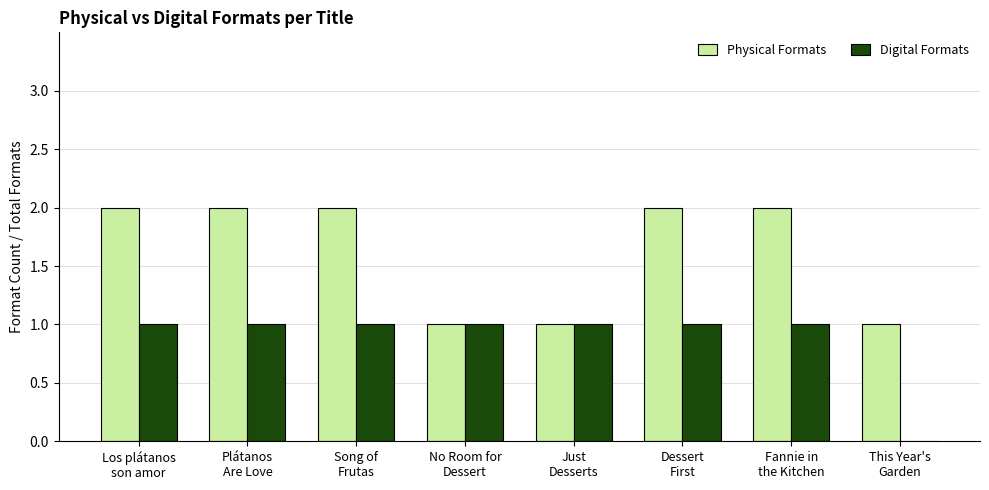

Reading left to right, transcribe all the data shown in this chart.

Physical Formats: 2	2	2	1	1	2	2	1
Digital Formats: 1	1	1	1	1	1	1	0